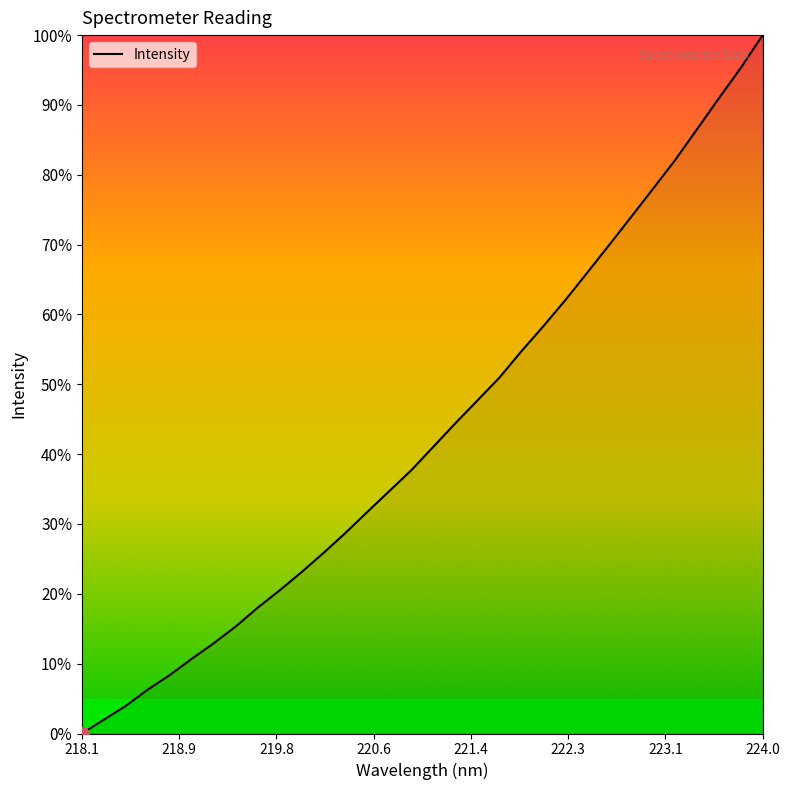

What is the greatest value displayed?

100.0